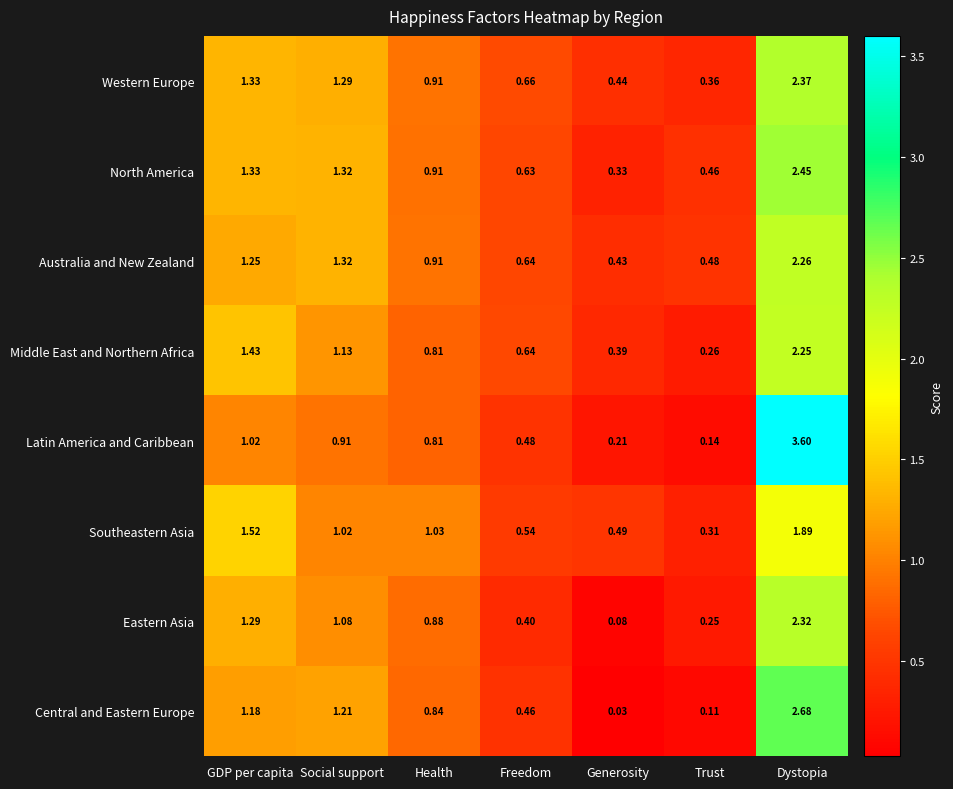

Is the value of Middle East and Northern Africa at Social support greater than the value of Central and Eastern Europe at Freedom?

Yes